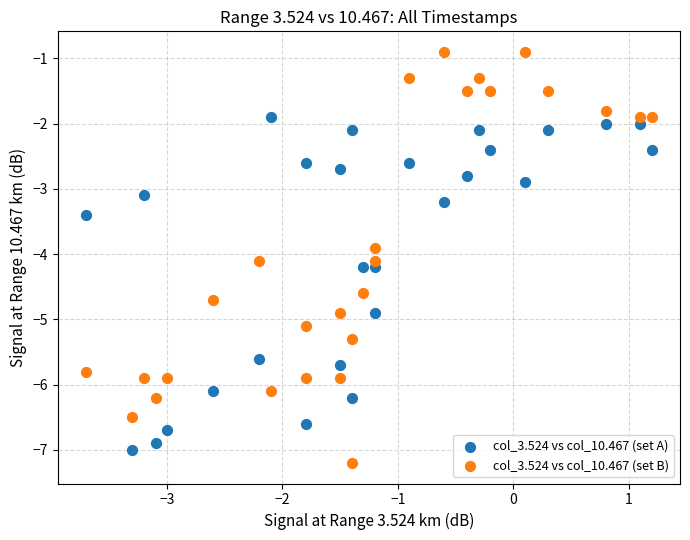

Which series has the widest spread of Y values?

col_3.524 vs col_10.467 (set B)